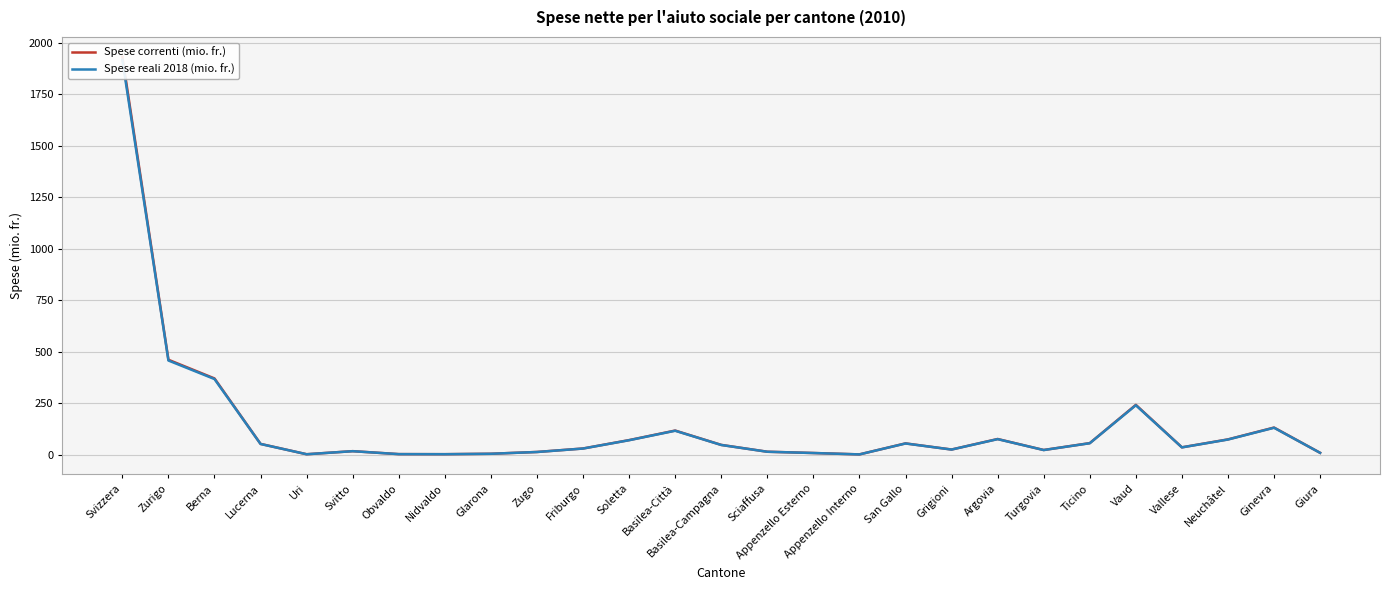

What is the difference between the Spese reali 2018 (mio. fr.) values at Ginevra and Argovia?

55.2